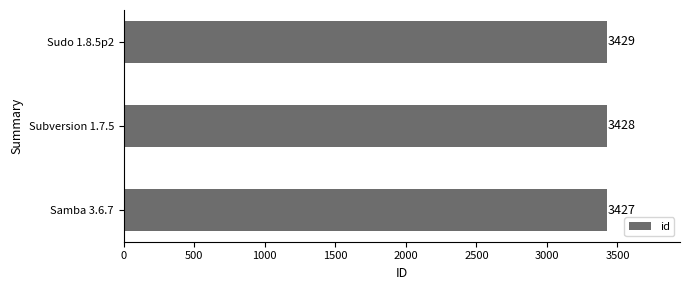

How many bars are there in total?

3